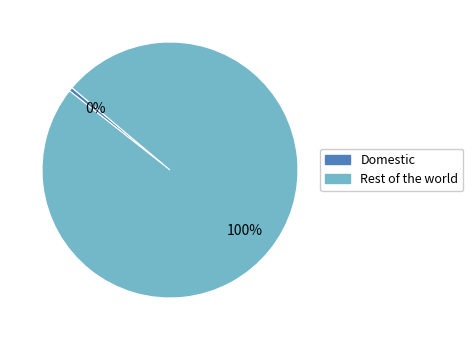

What is the largest slice in the pie chart?

Rest of the world